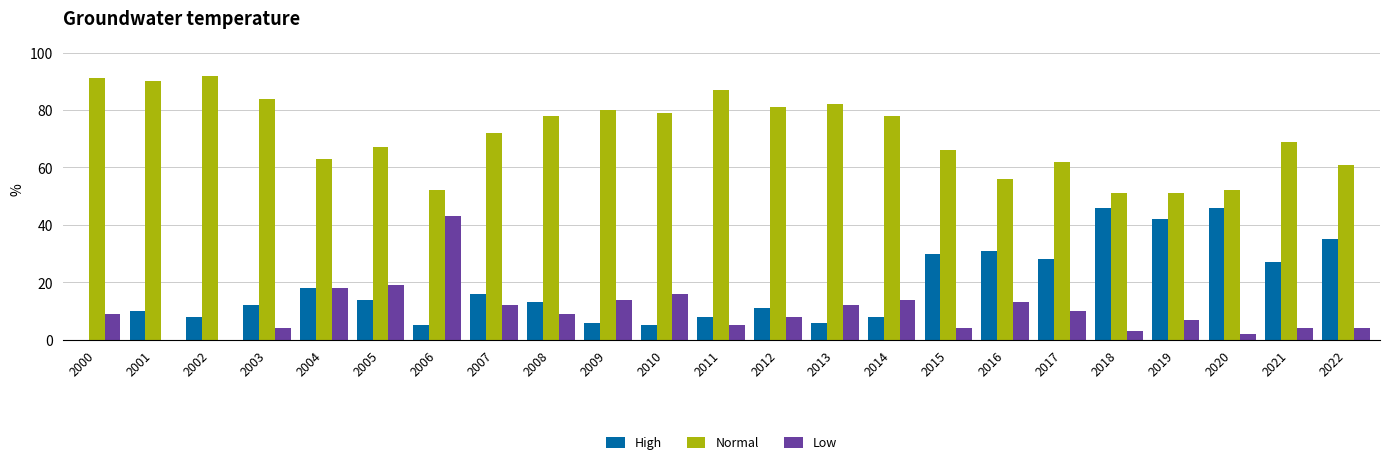

The Low series shows 2 at 2008. True or false?

False